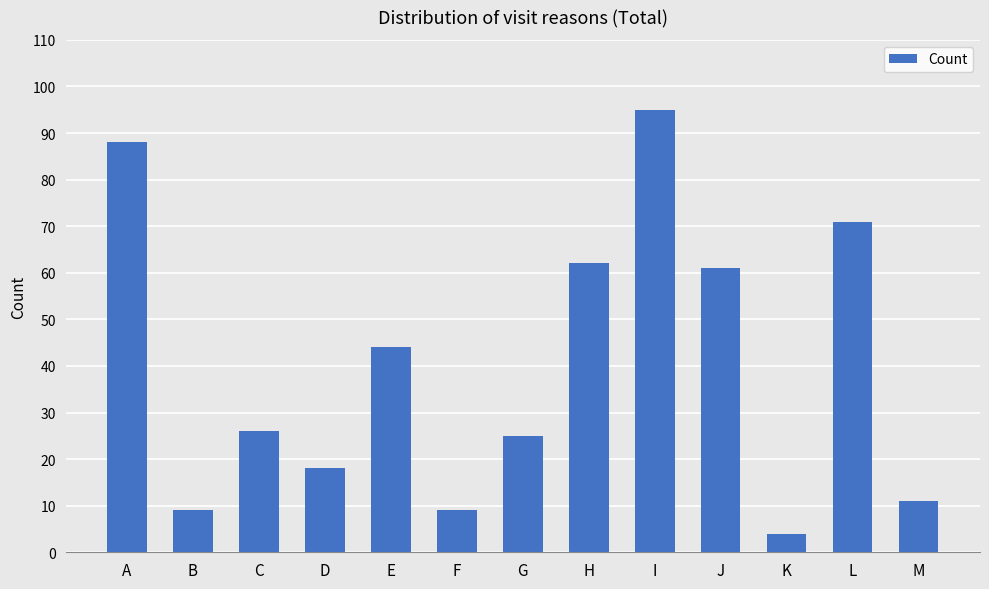

Which label corresponds to the largest value in the chart?

I